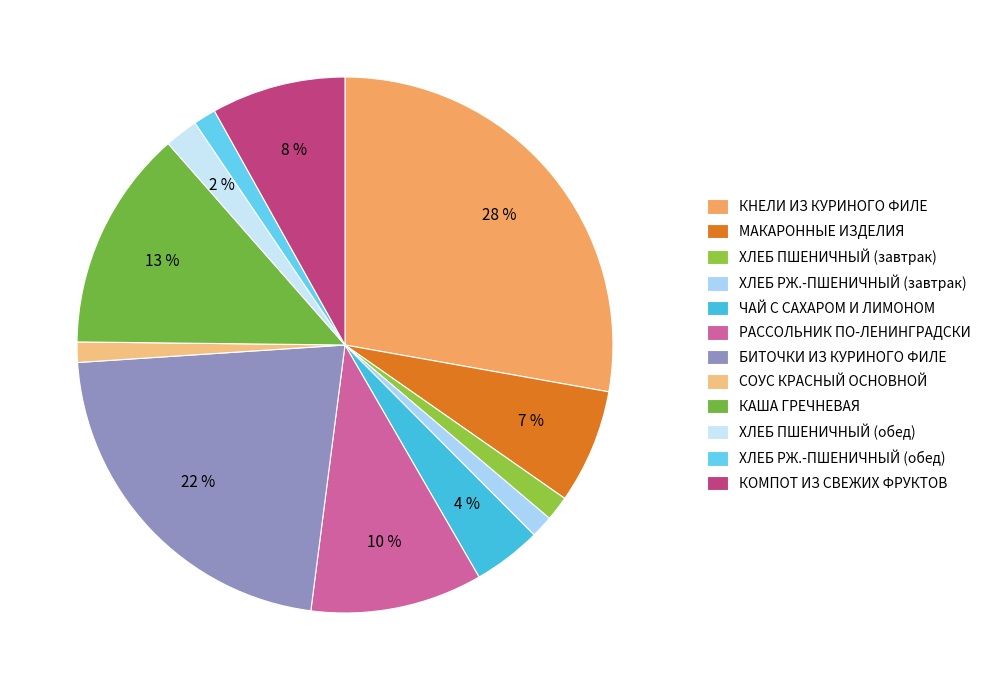

Is БИТОЧКИ ИЗ КУРИНОГО ФИЛЕ the majority of the pie?

No